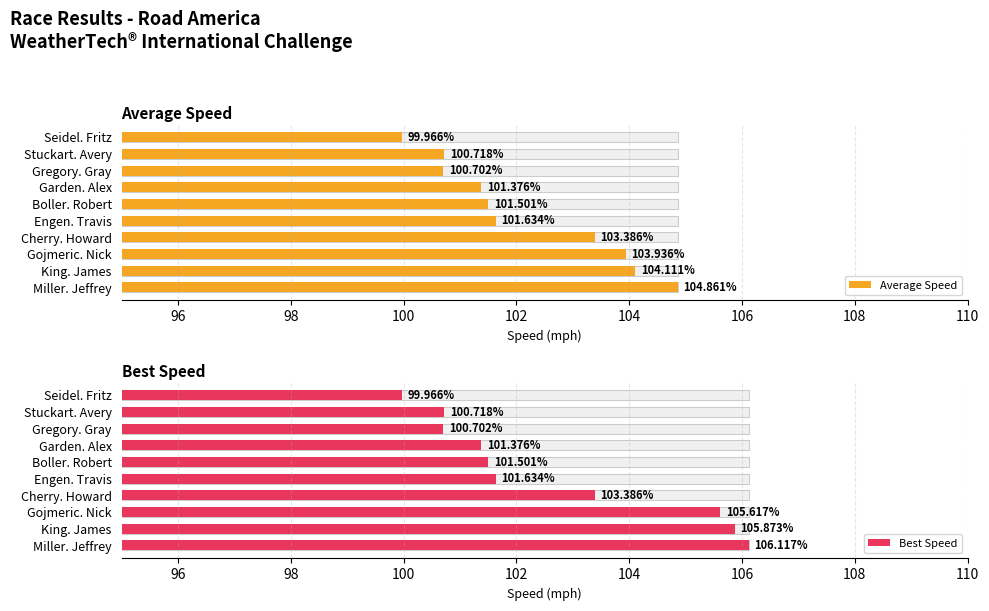

Does the chart contain stacked bars?

No